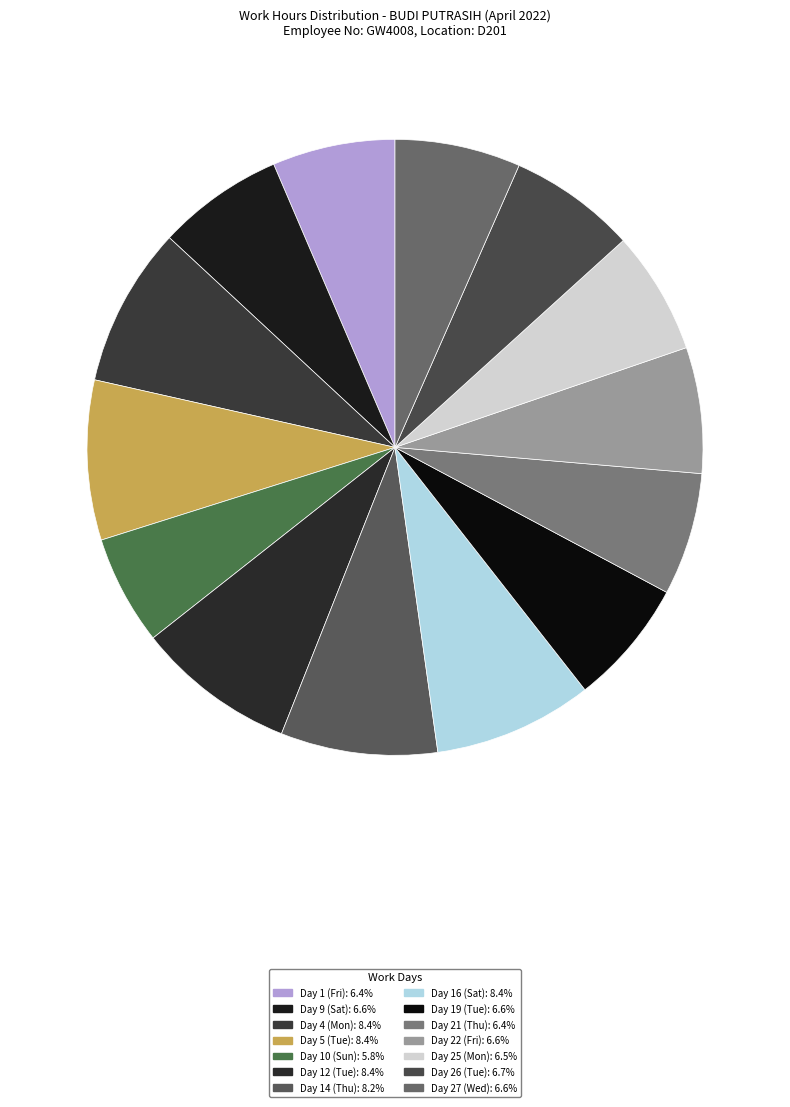

How much of the chart is everything except Day 22 (Fri)?

93.4%